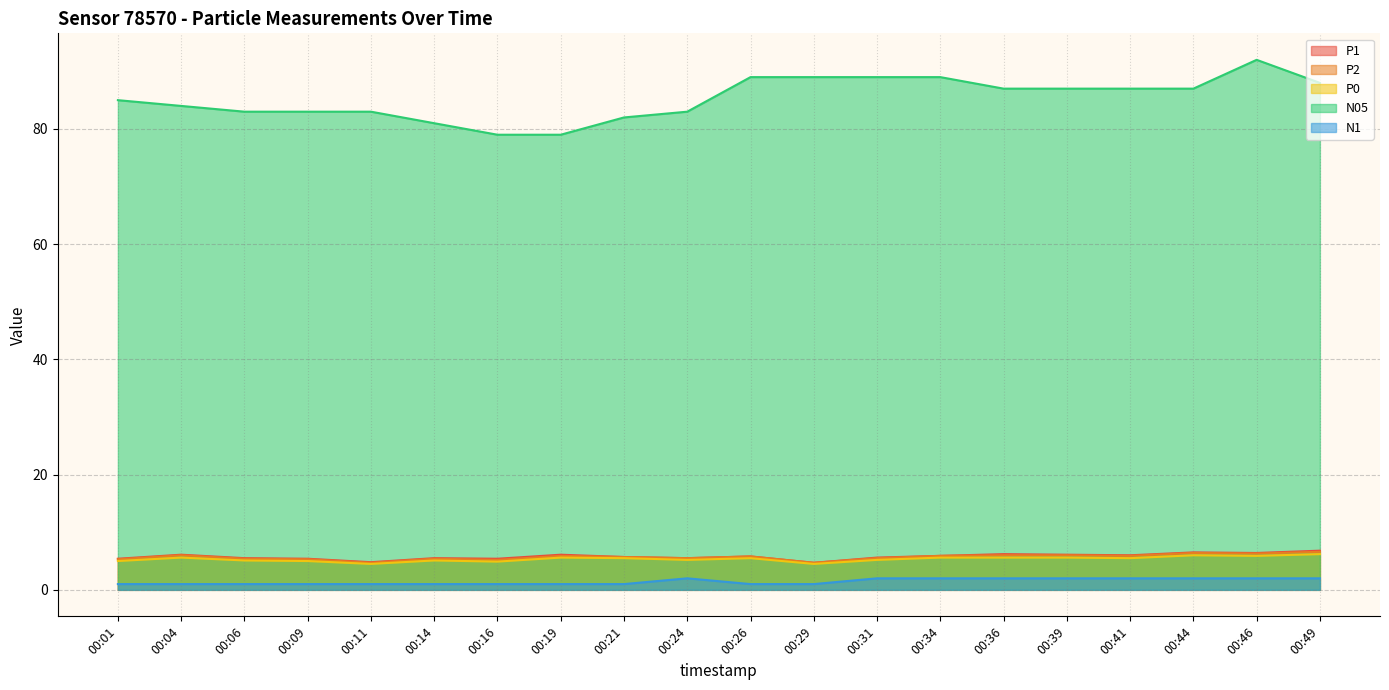

How many categories are shown in the chart?

20